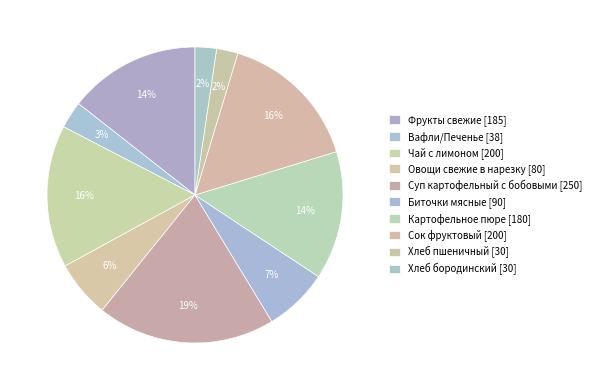

Which has a higher value, Хлеб пшеничный or Чай с лимоном?

Чай с лимоном